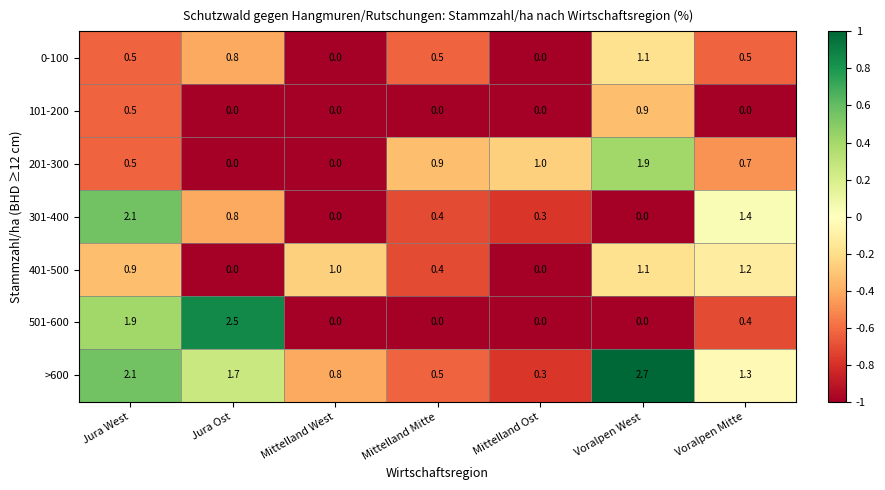

Which category has the highest value across all series?

Voralpen West